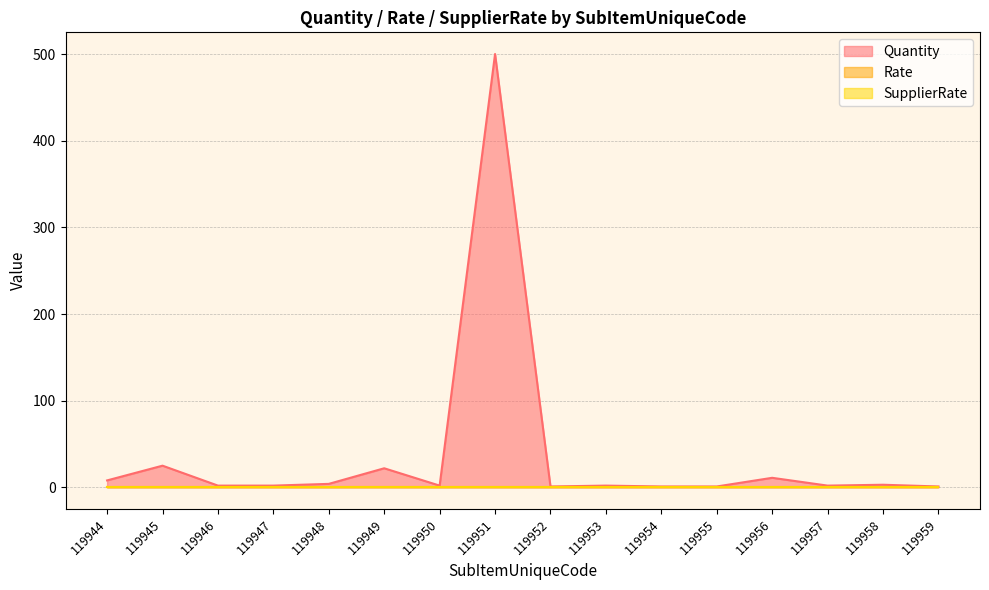

Does the chart have visible grid lines?

Yes